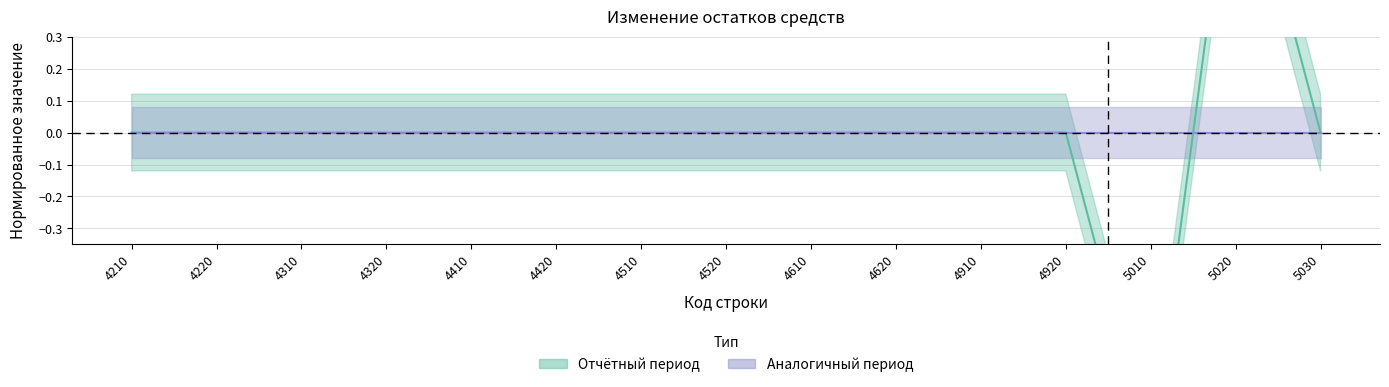

What is the smallest value displayed?

-1